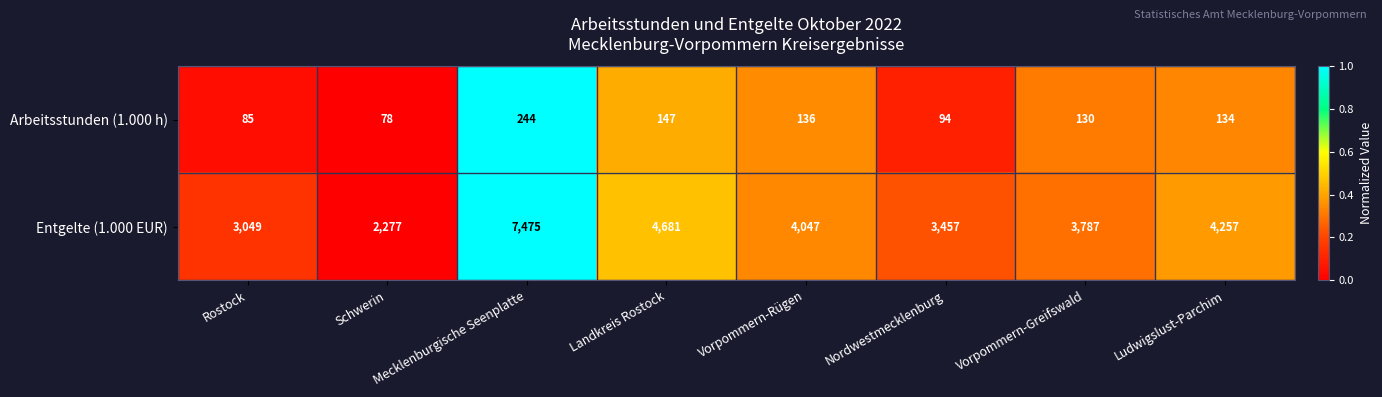

What is the total value across all series at Rostock?

3134